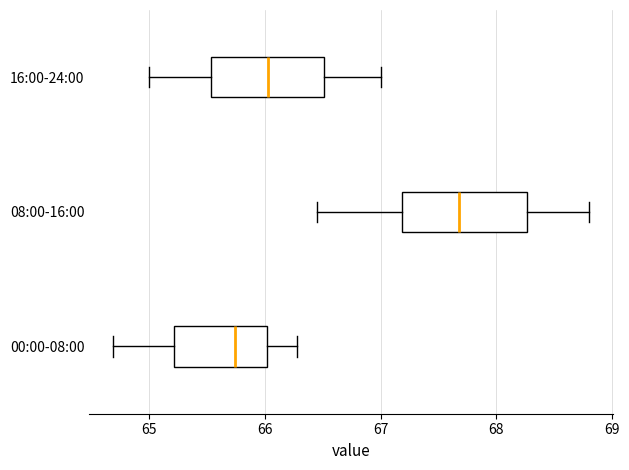

Reading bottom to top, read every box against the x-axis: the position of its median line, the range the box covers, and the ends of its whiskers. The values are not printed on the chart, so give them approximately, as read against the axis.

00:00-08:00: median 65.7, box 65.2 to 66.0, whiskers 64.7 to 66.3
08:00-16:00: median 67.7, box 67.2 to 68.3, whiskers 66.5 to 68.8
16:00-24:00: median 66.0, box 65.5 to 66.5, whiskers 65.0 to 67.0